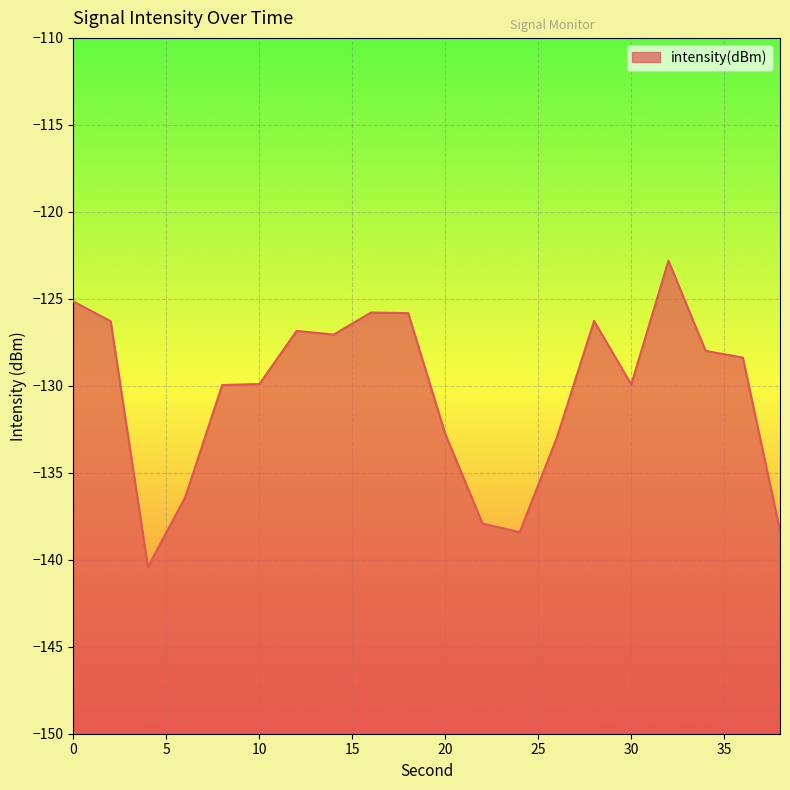

True or false: the data has more than 2 interior local peaks.

True